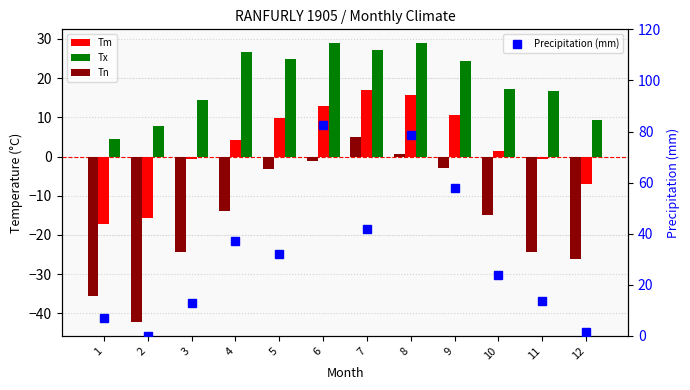

Reading right to left, extract all data points from this chart.

Tm: 12=-6.9	11=-0.6	10=1.3	9=10.5	8=15.6	7=16.9	6=13.0	5=9.9	4=4.3	3=-0.6	2=-15.7	1=-17.3
Tx: 12=9.4	11=16.7	10=17.2	9=24.4	8=28.9	7=27.2	6=28.9	5=25.0	4=26.7	3=14.4	2=7.8	1=4.4
Tn: 12=-26.1	11=-24.4	10=-15.0	9=-2.8	8=0.6	7=5.0	6=-1.1	5=-3.3	4=-13.9	3=-24.4	2=-42.2	1=-35.6
Precipitation (mm): 12=1.7	11=13.6	10=23.9	9=57.7	8=78.8	7=41.7	6=82.4	5=32.2	4=37.2	3=12.7	2=0.0	1=7.2